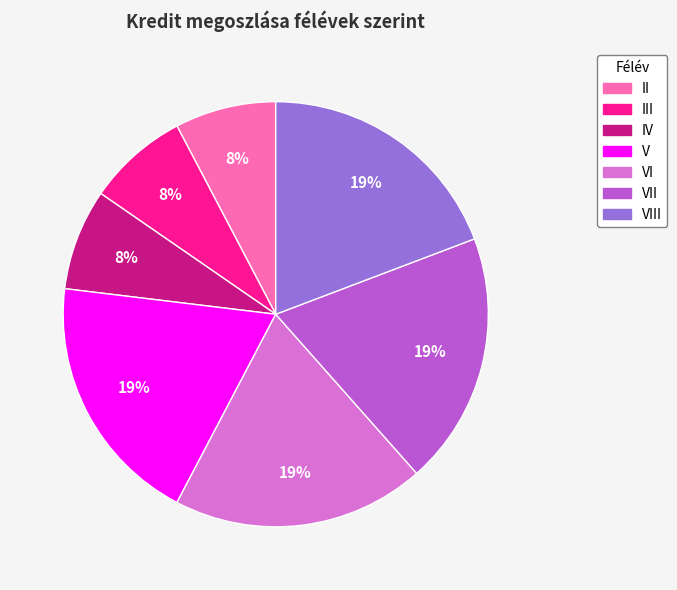

To the nearest percent, what is the average slice percentage?

14%